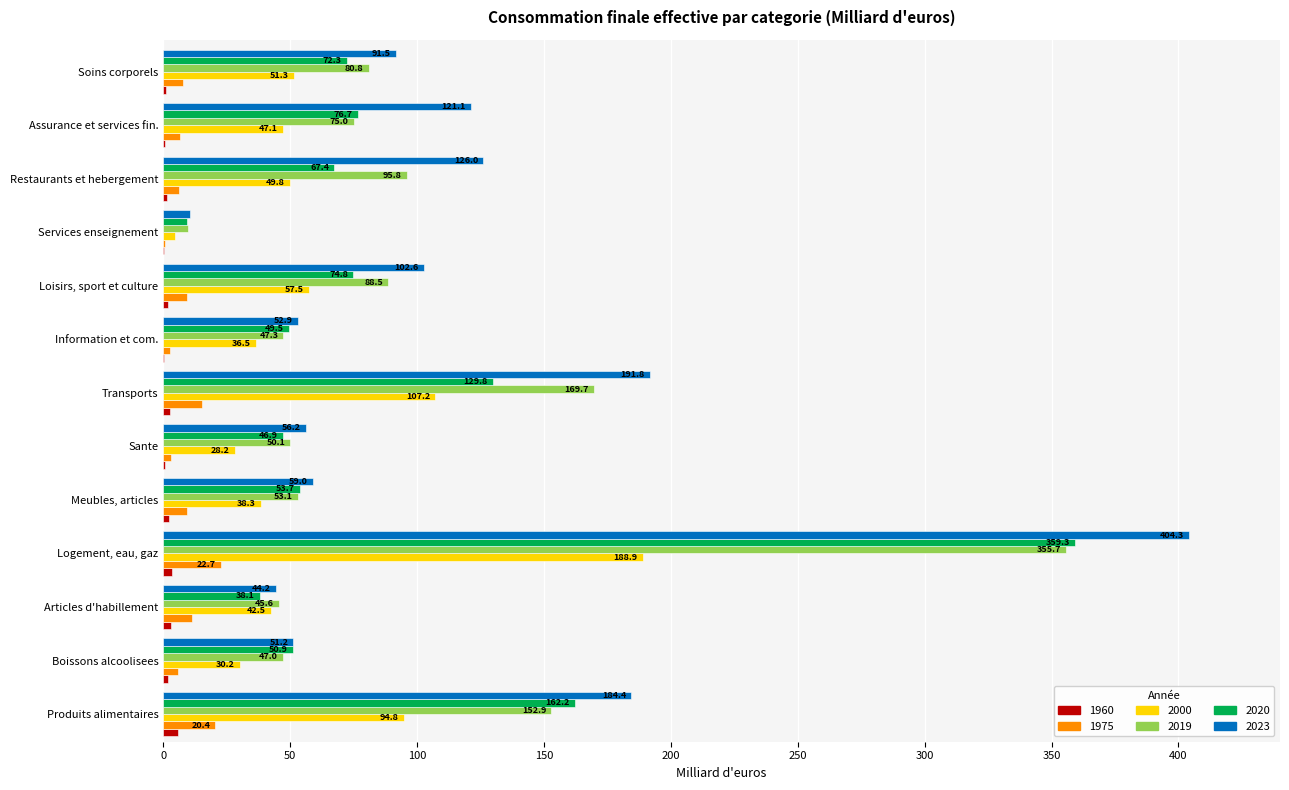

Which series has the largest total across all categories?

2023